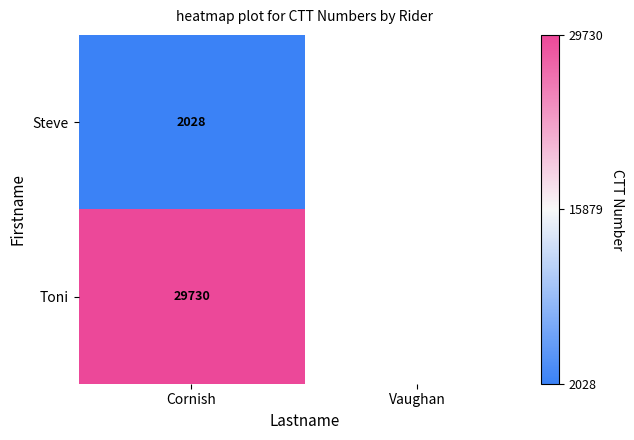

True or false: Steve has a value of 2028 at Cornish.

True